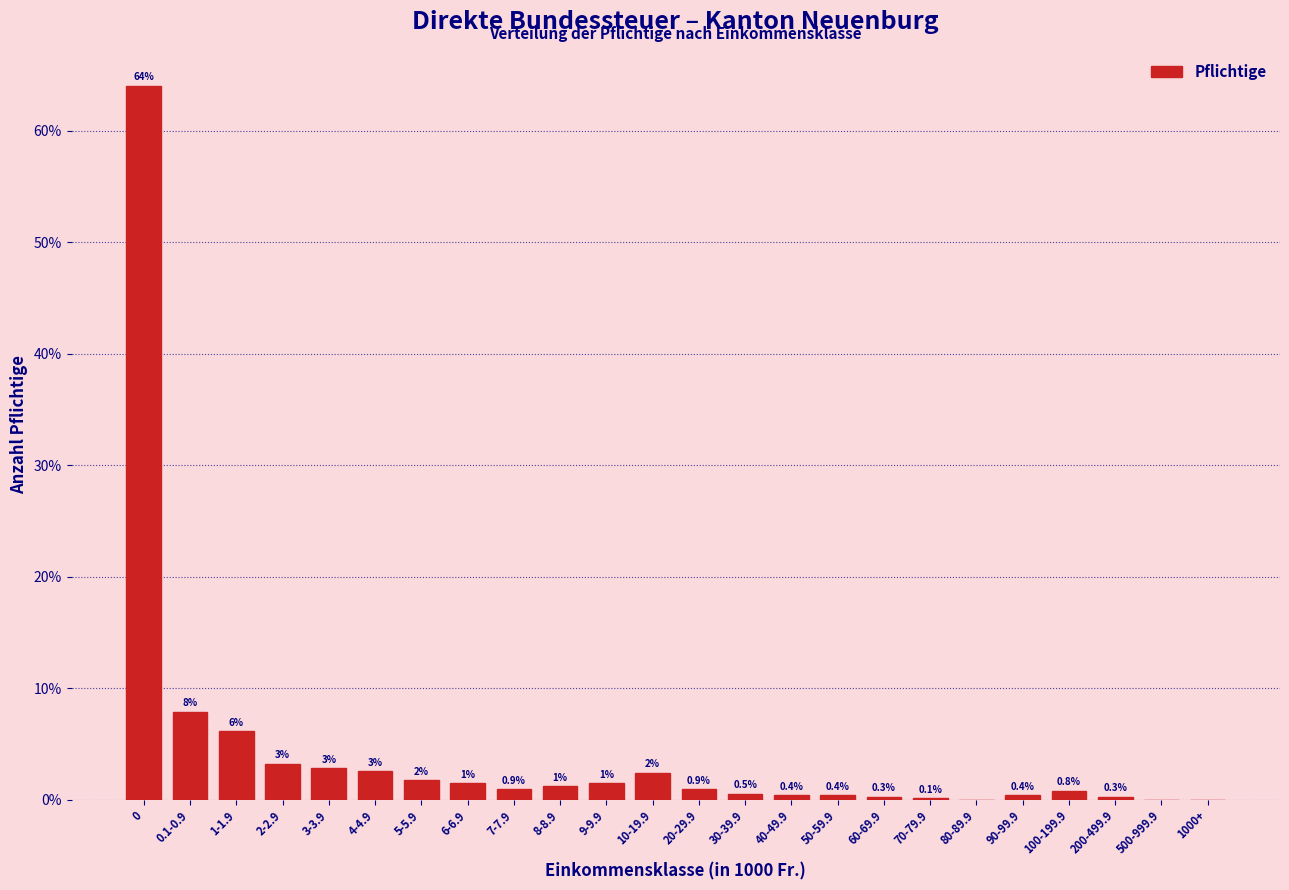

What is the maximum value shown in the chart?

64.0